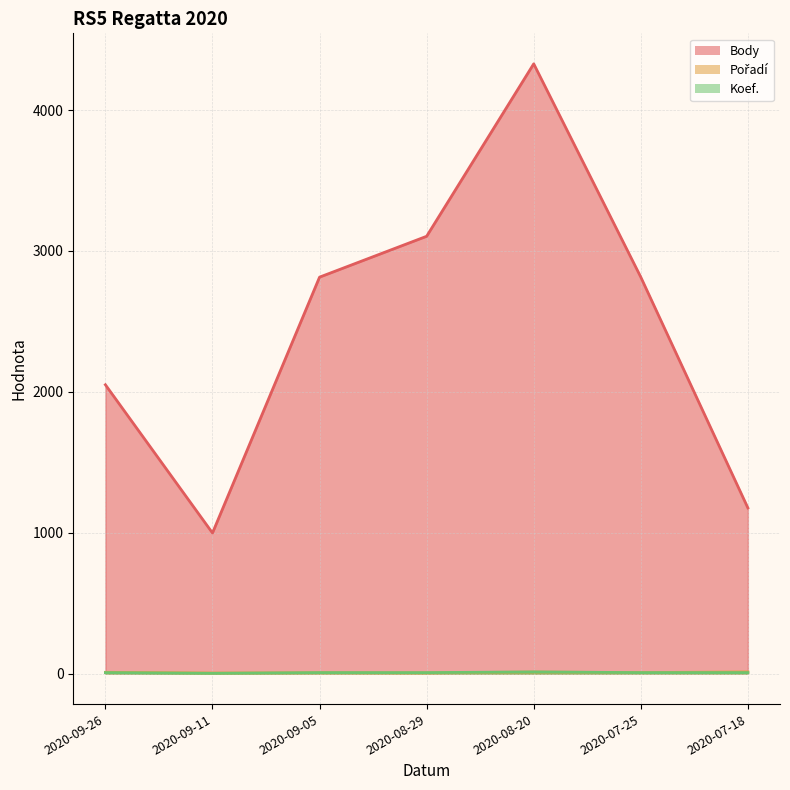

What is the value of the Koef. point at the 2nd from the left?

2